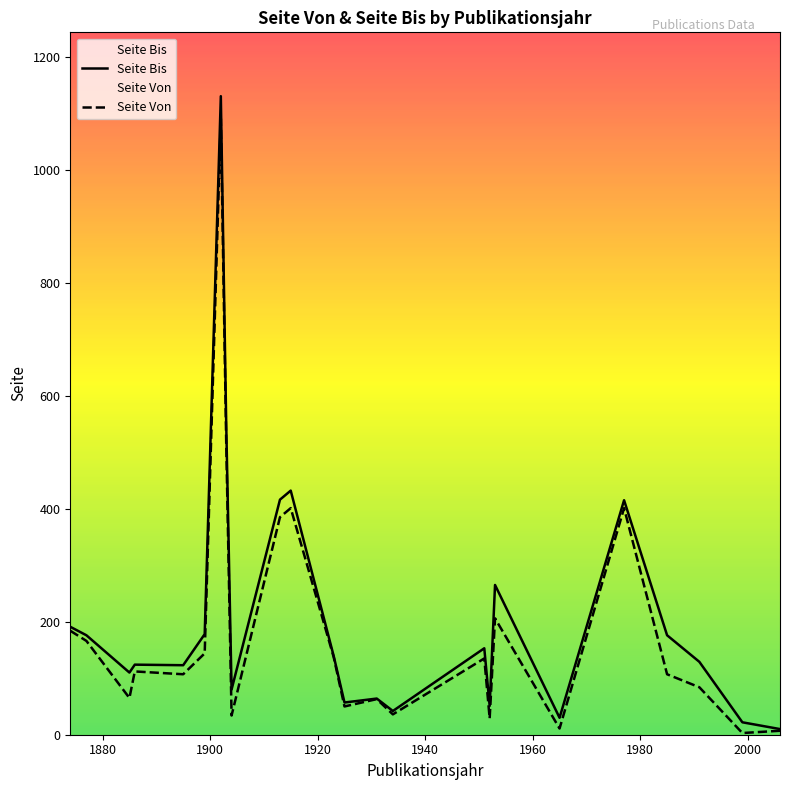

What is the highest value of the Seite Von series?

1090